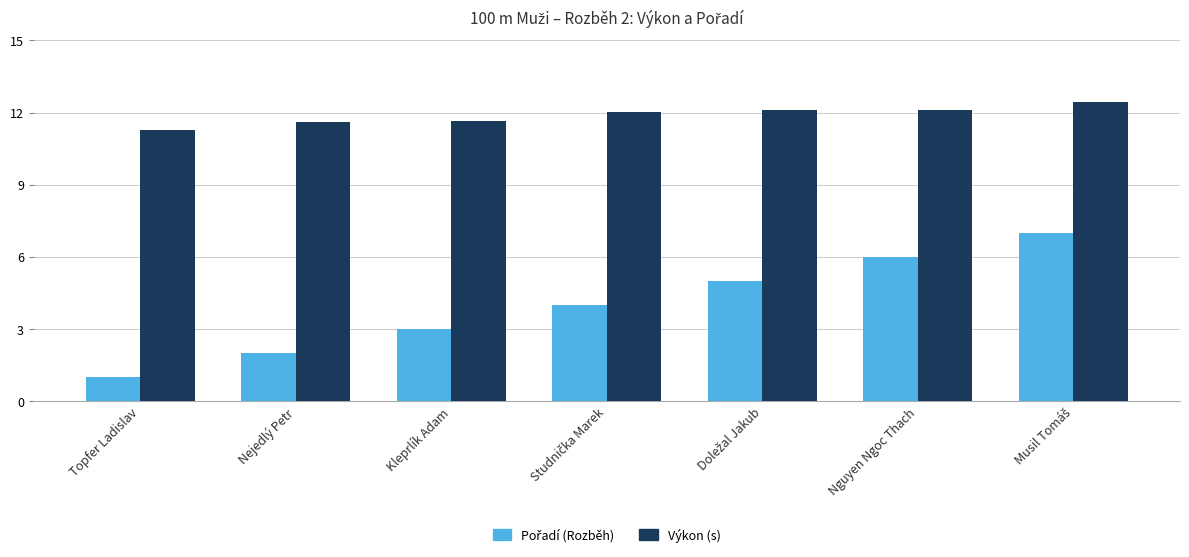

What is the greatest value displayed?

12.4